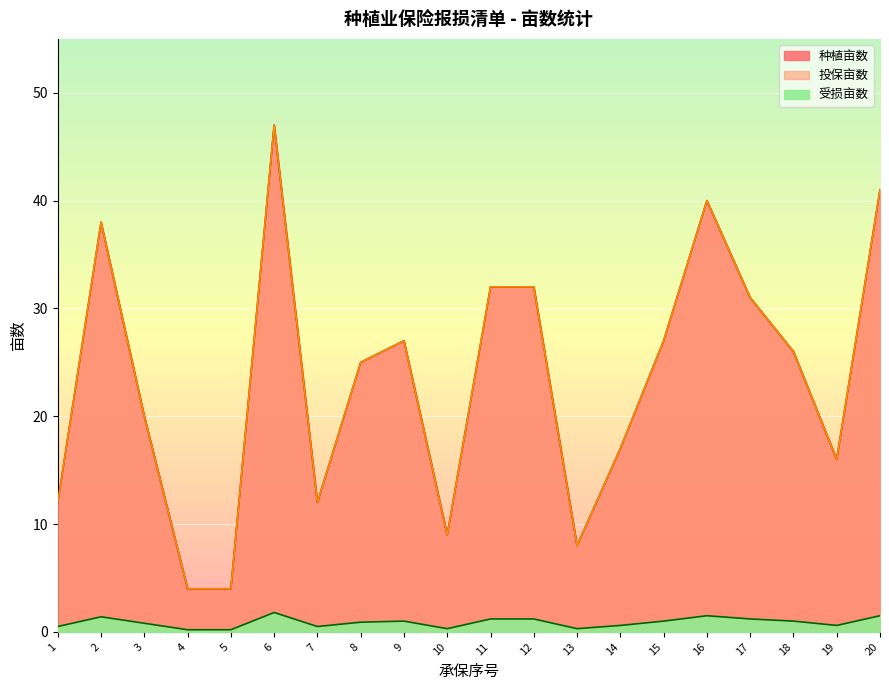

What is the difference between the 种植亩数 values at 5 and 18?

22.0